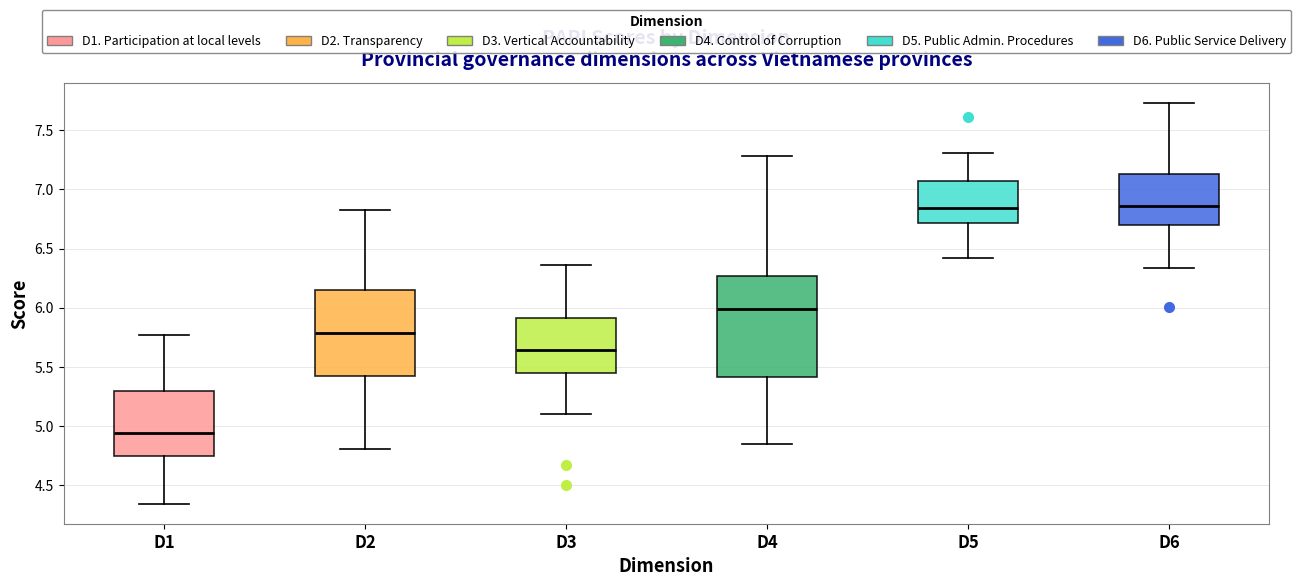

Where is the upper edge of the box for D6 on the y-axis? The values are not printed on the chart, so give them approximately, as read against the axis.

7.15